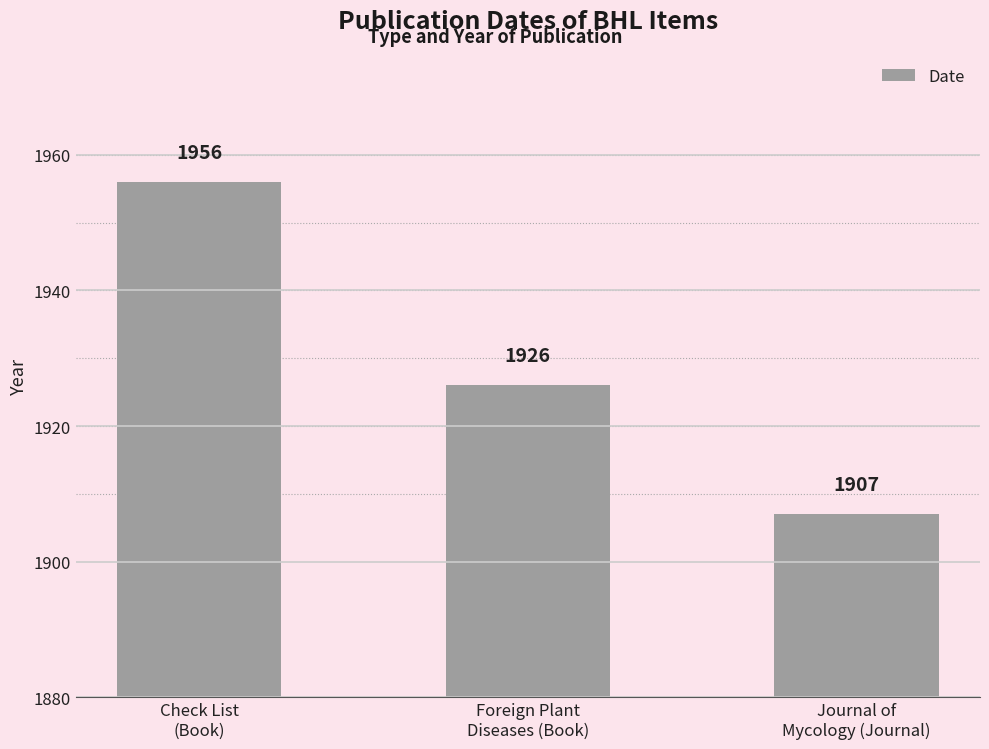

Reading left to right, extract all data points from this chart.

1956	1926	1907